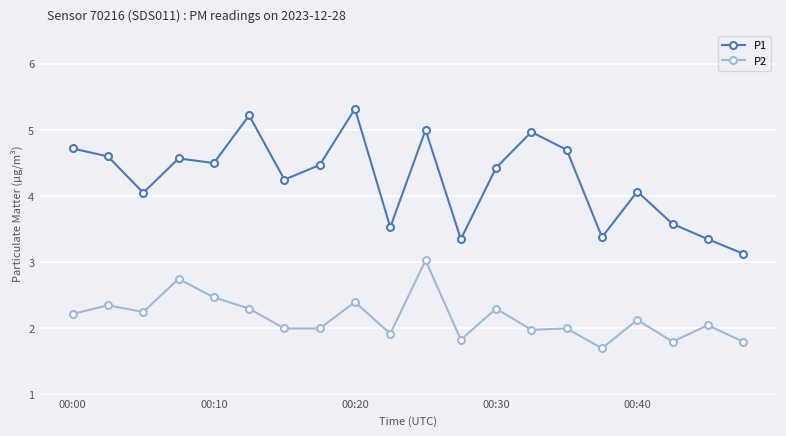

What is the difference between the maximum and minimum values in the P1 series?

2.2